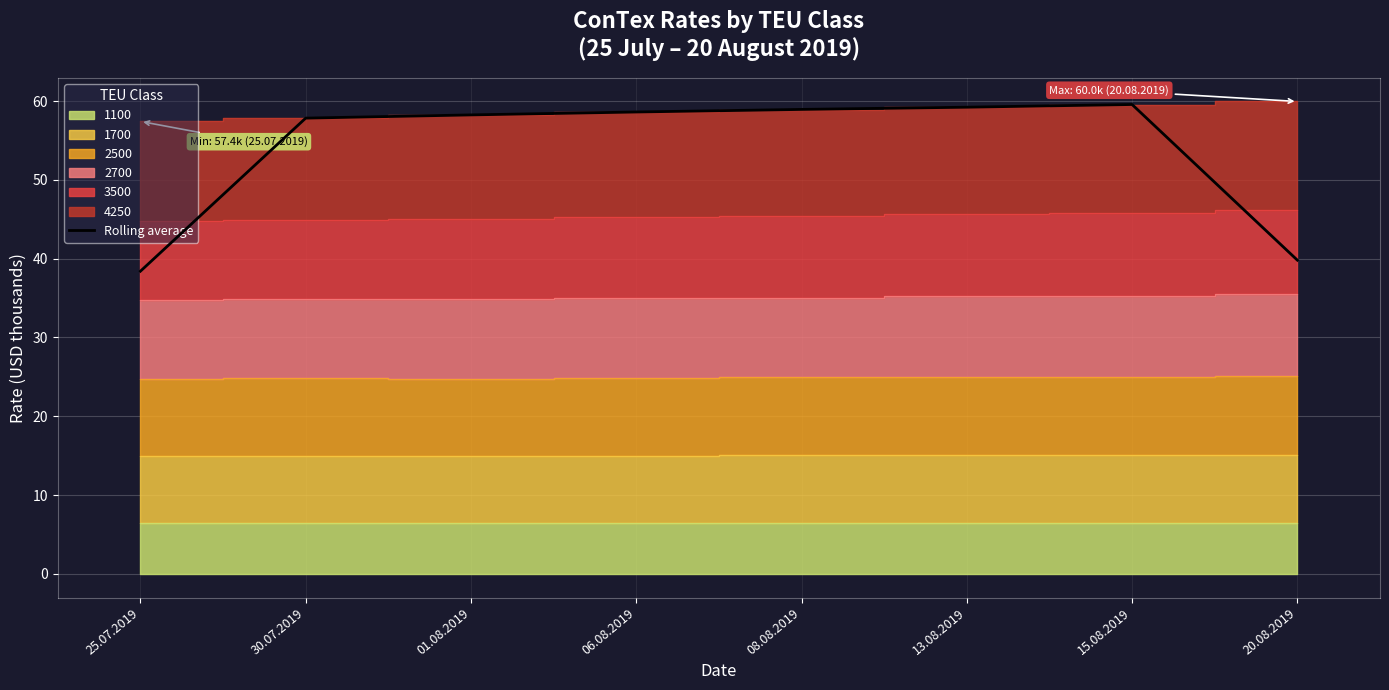

Reading left to right, what are all the values shown in this chart?

38.4	57.8	58.2	58.6	58.9	59.2	59.6	39.8